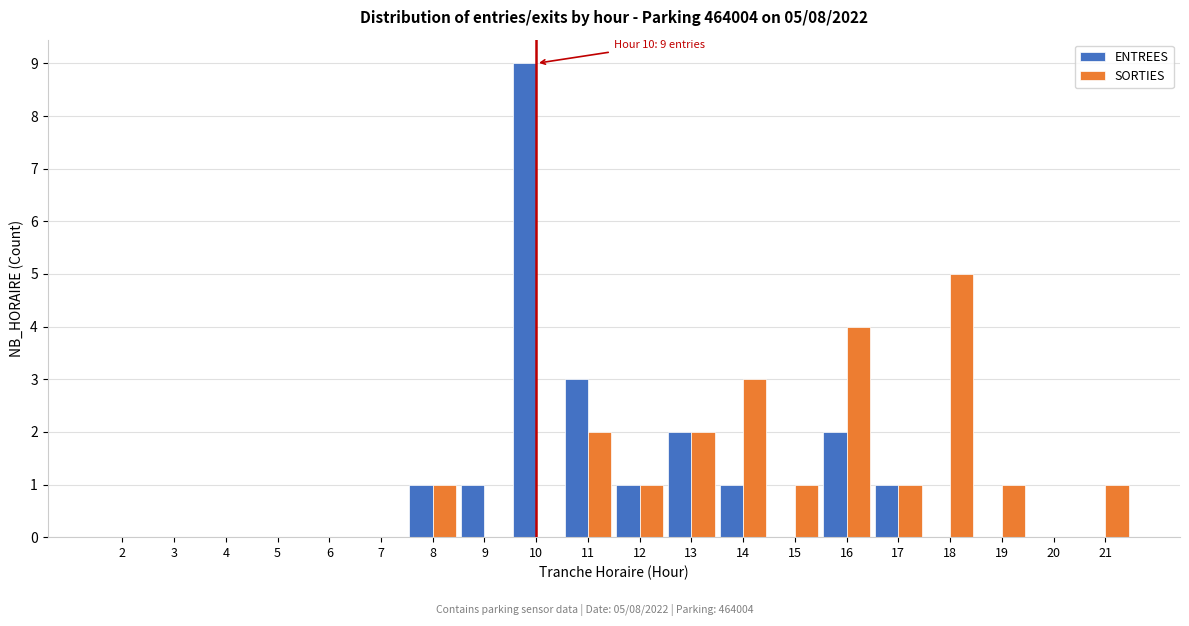

At which category is the sum across all series the highest?

10